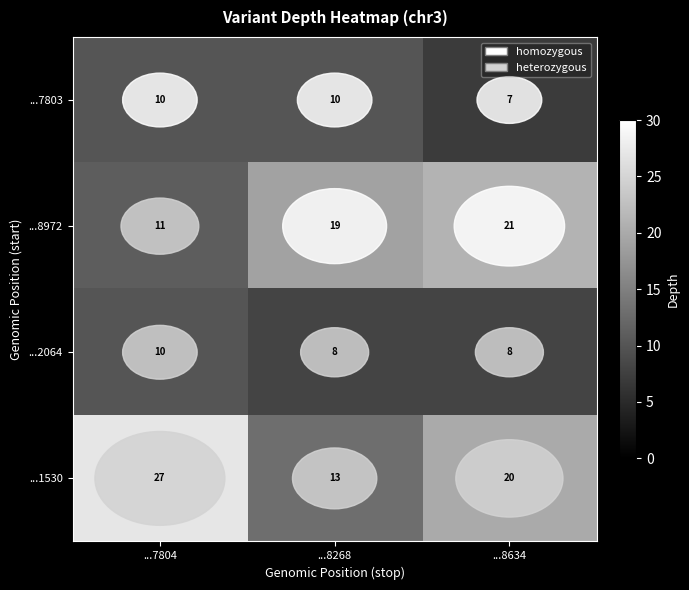

Which series has the largest total across all categories?

...1530